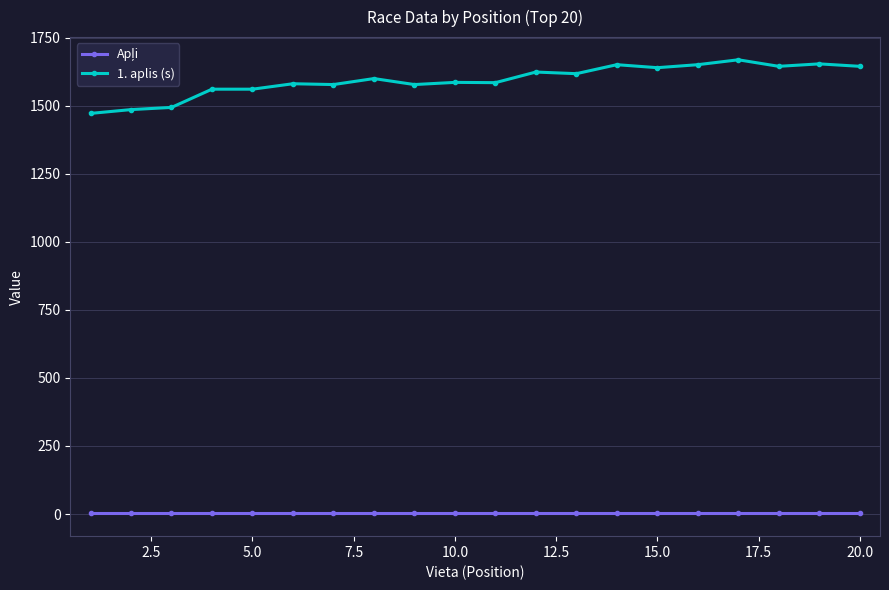

Which series has the widest spread of values?

1. aplis (s)